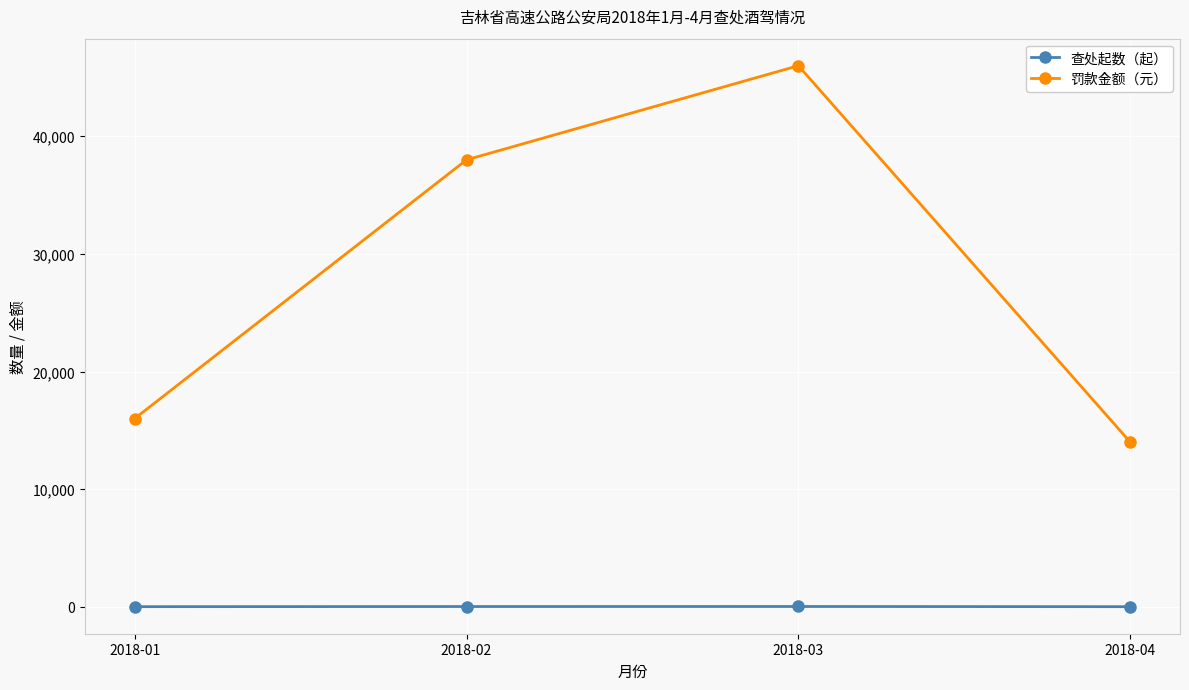

True or false: 查处起数（起） and 罚款金额（元） intersect in this chart.

False